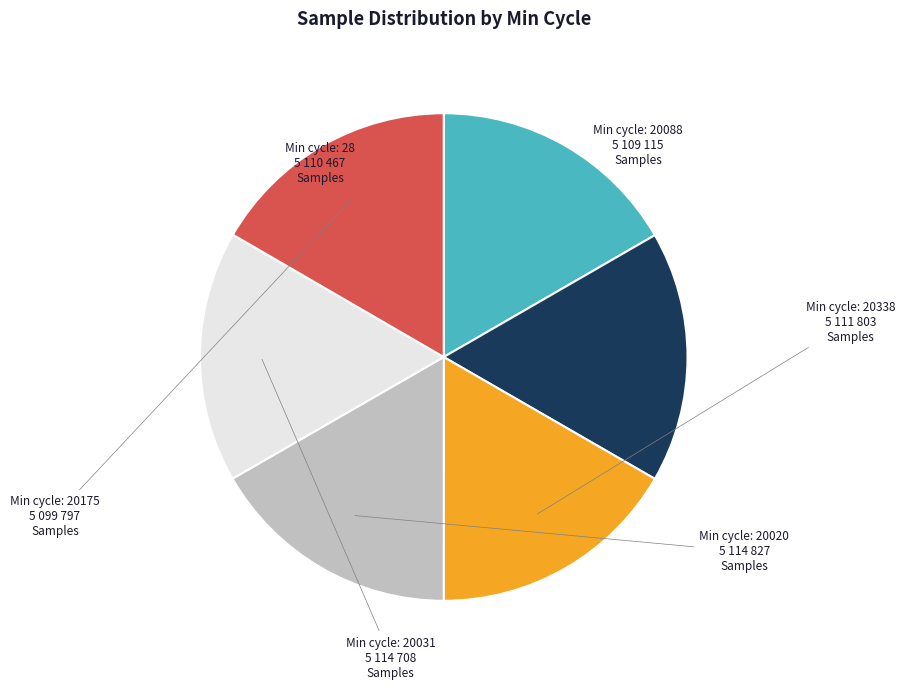

Is there any slice that represents more than half of the pie?

No